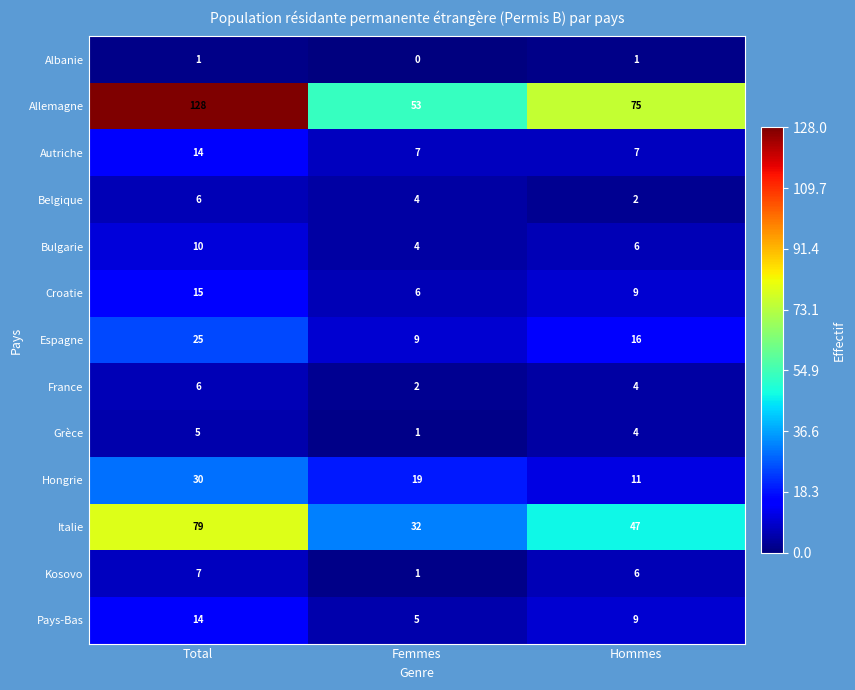

Between Femmes and Hommes, which series saw the biggest shift?

Allemagne